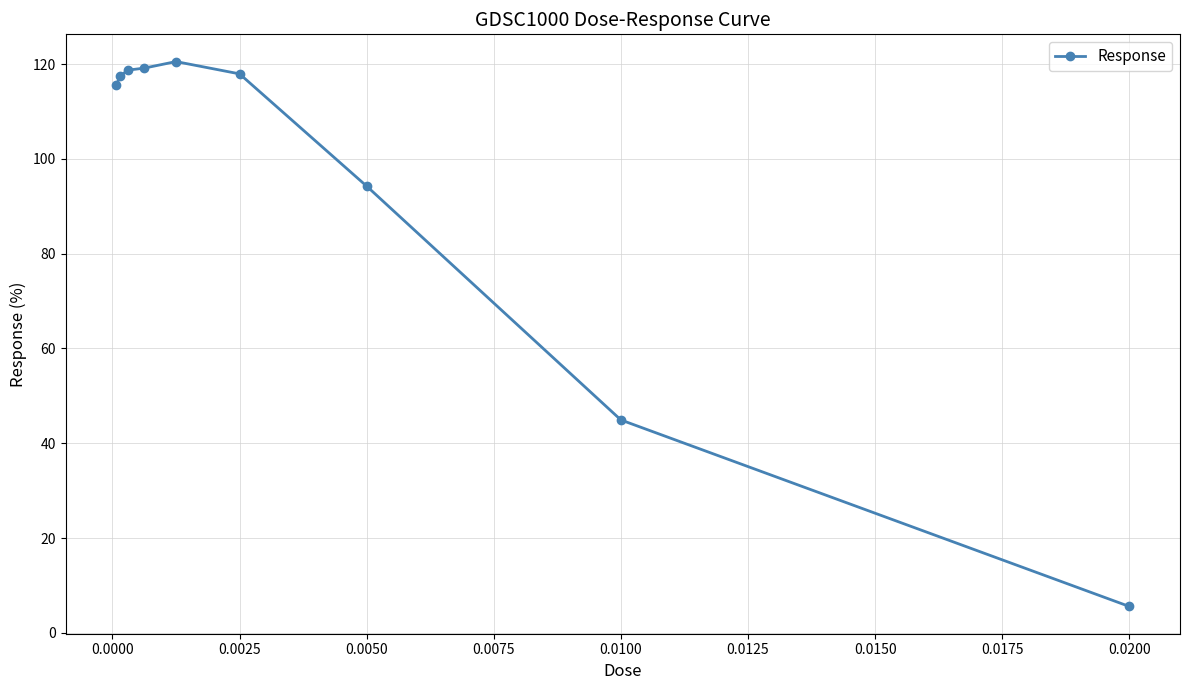

What is the difference between the second highest and second lowest values?

74.2